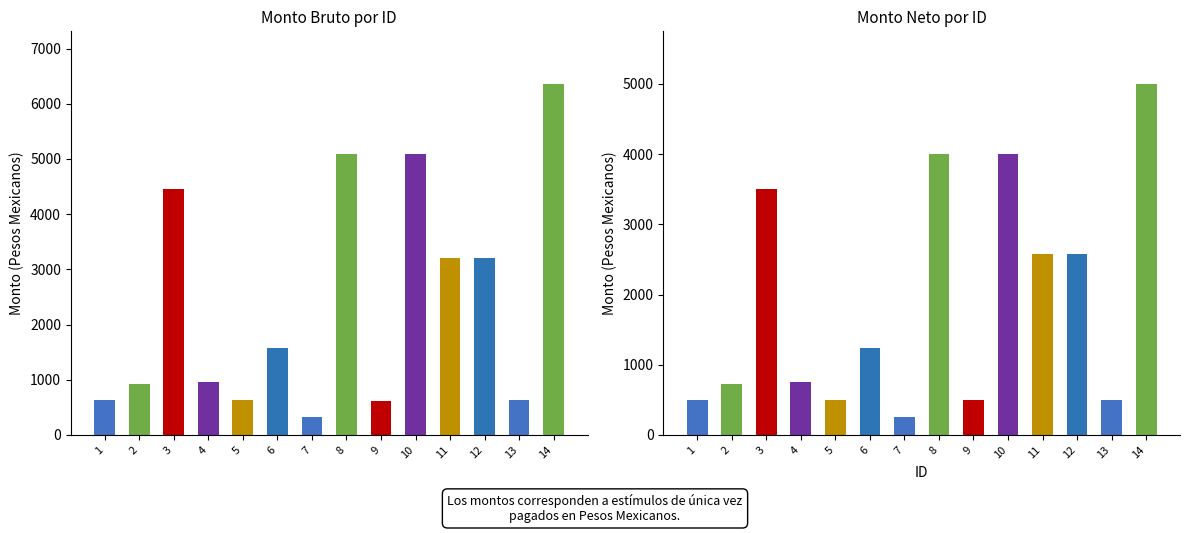

How many data points in Monto neto are less than 1240?

7